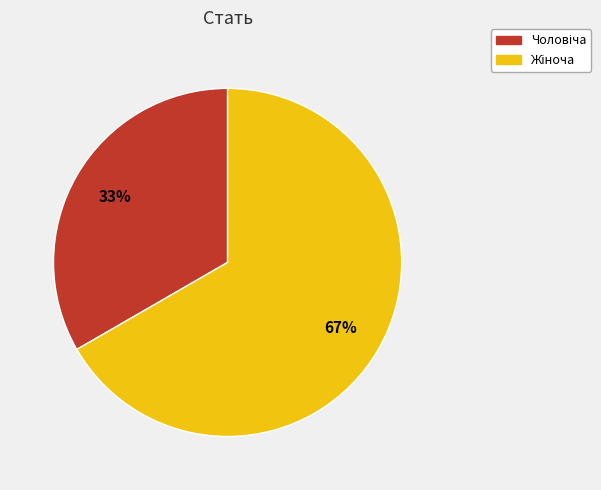

How many slices are in this pie chart?

2